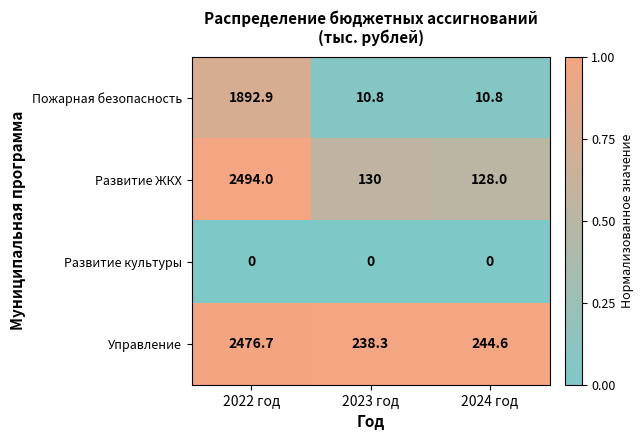

Reading left to right, what are all the values shown in this chart?

Пожарная безопасность: 1892.9	10.8	10.8
Развитие ЖКХ: 2494.0	130.0	128.0
Развитие культуры: 0.0	0.0	0.0
Управление: 2476.7	238.3	244.6